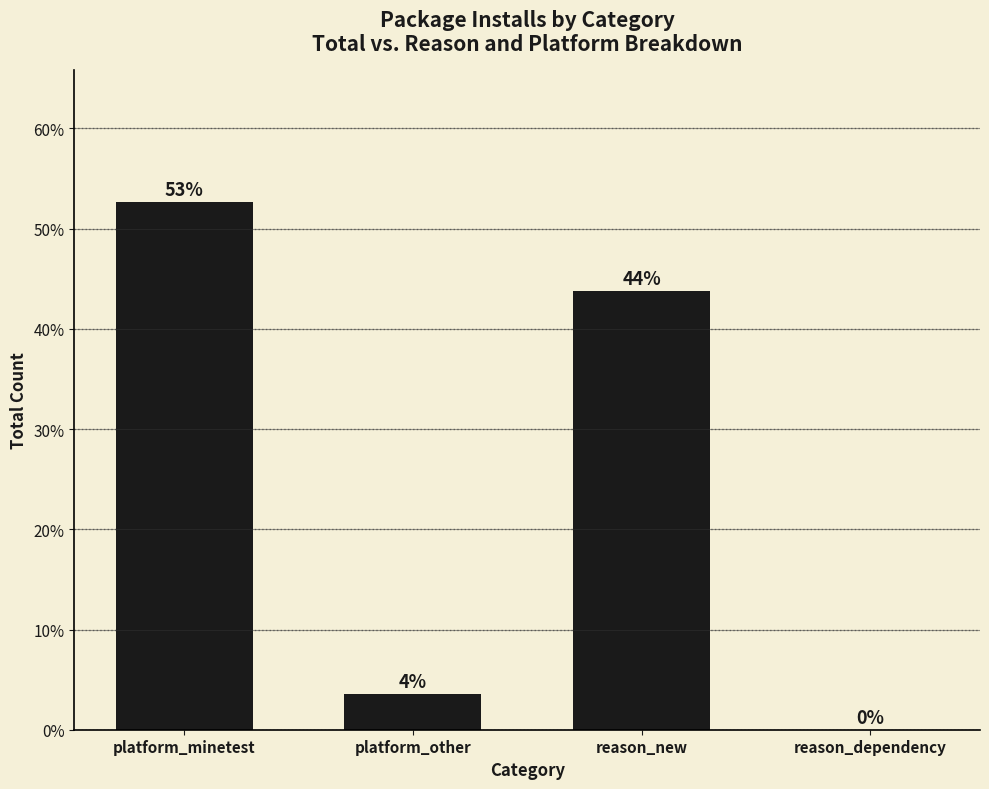

What is the label of the 4th bar from the left?

reason_dependency